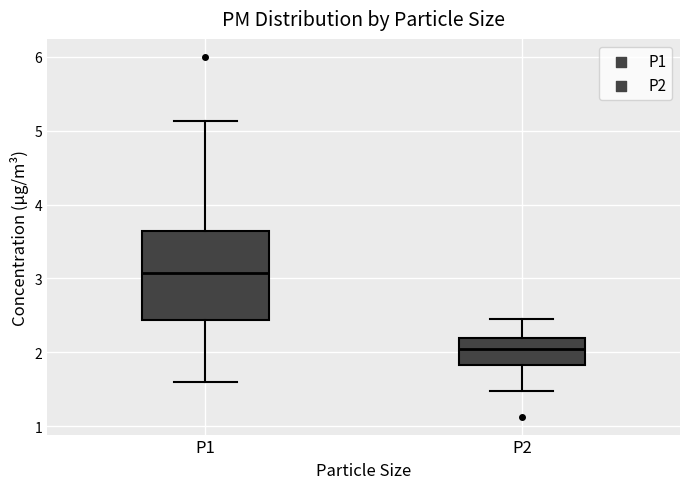

Reading left to right, transcribe this box plot: for each box, give where its median line is, the range the box spans, and where its two whiskers end, as read against the y-axis. The values are not printed on the chart, so give them approximately, as read against the axis.

P1: median 3.1, box 2.4 to 3.6, whiskers 1.6 to 5.1
P2: median 2.1, box 1.8 to 2.2, whiskers 1.5 to 2.5